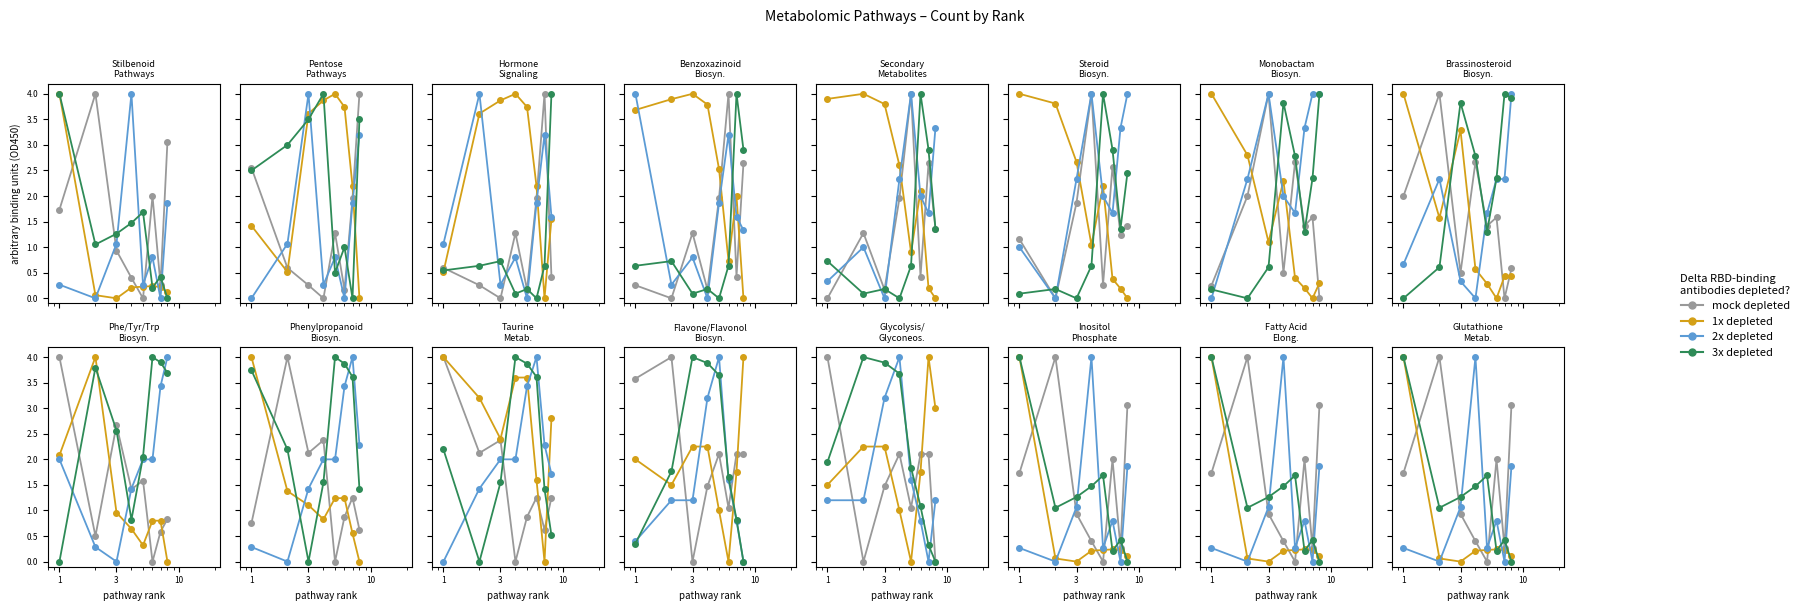

At how many categories does at least one series exceed 2?

4